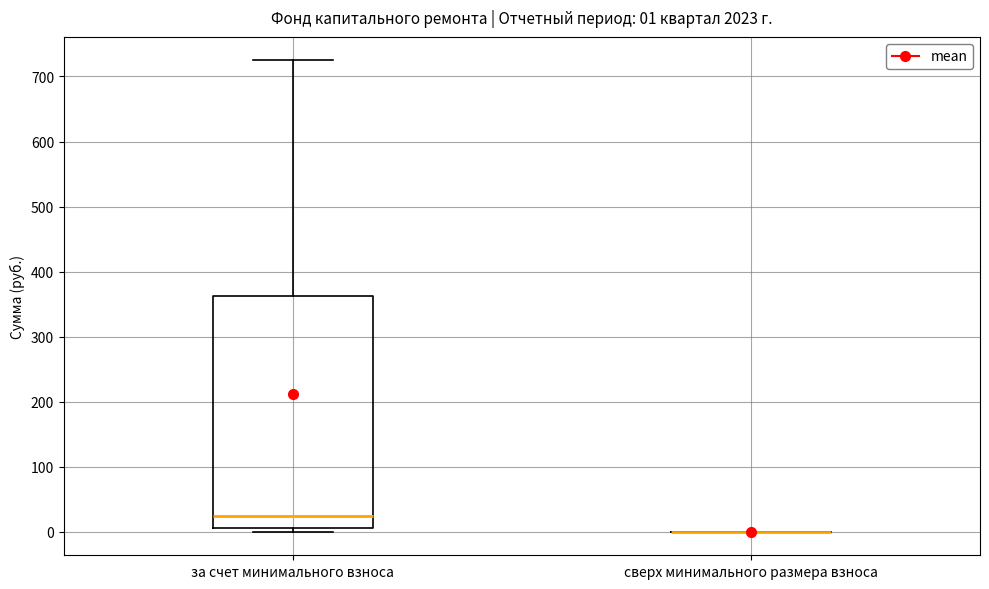

Which box is the tallest, from its lower edge to its upper edge?

за счет минимального взноса